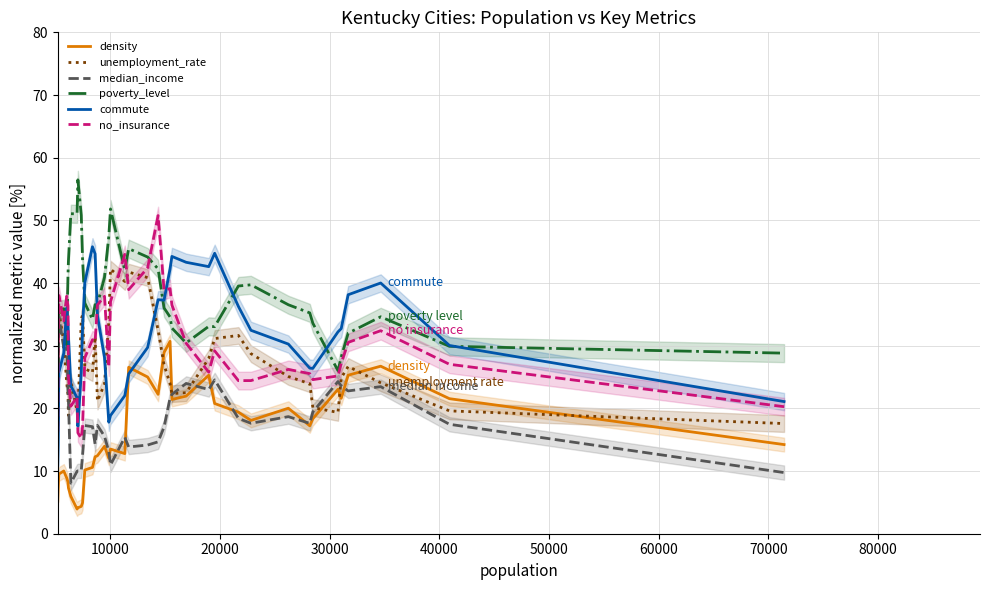

True or false: poverty_level and density cross at least once.

False